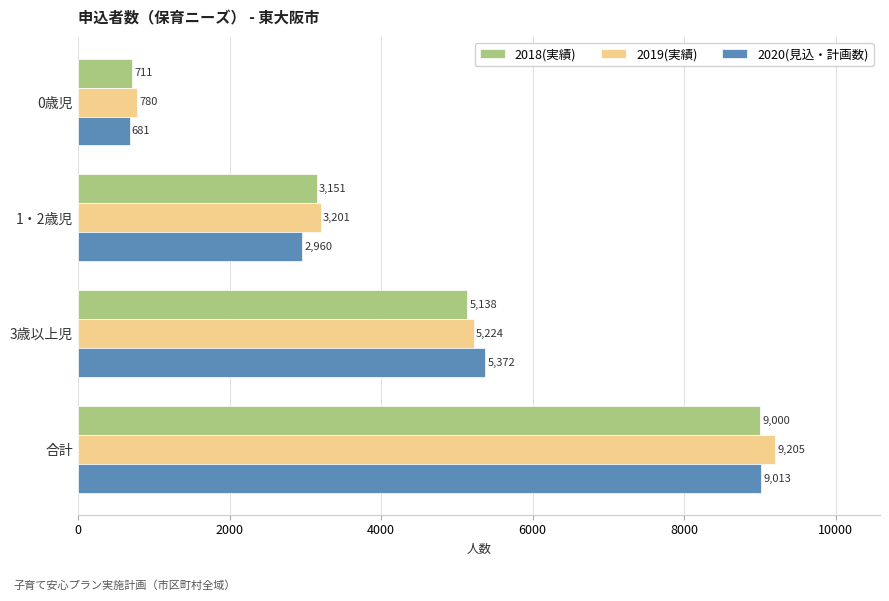

Rank the categories by 2019(実績) value from highest to lowest.

合計, 3歳以上児, 1・2歳児, 0歳児